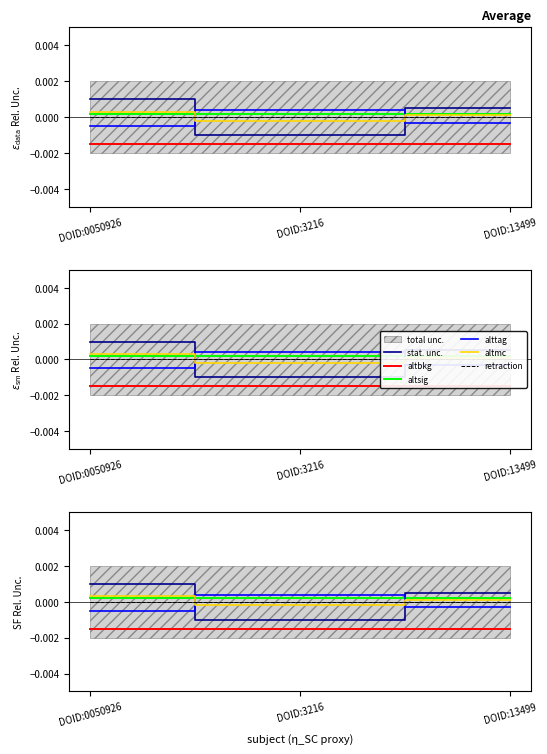

How many lines are shown in the chart?

6